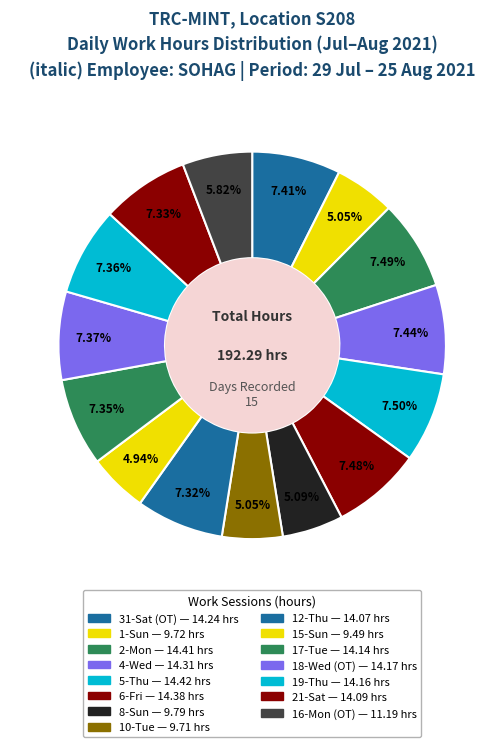

Is 2-Mon the majority of the pie?

No